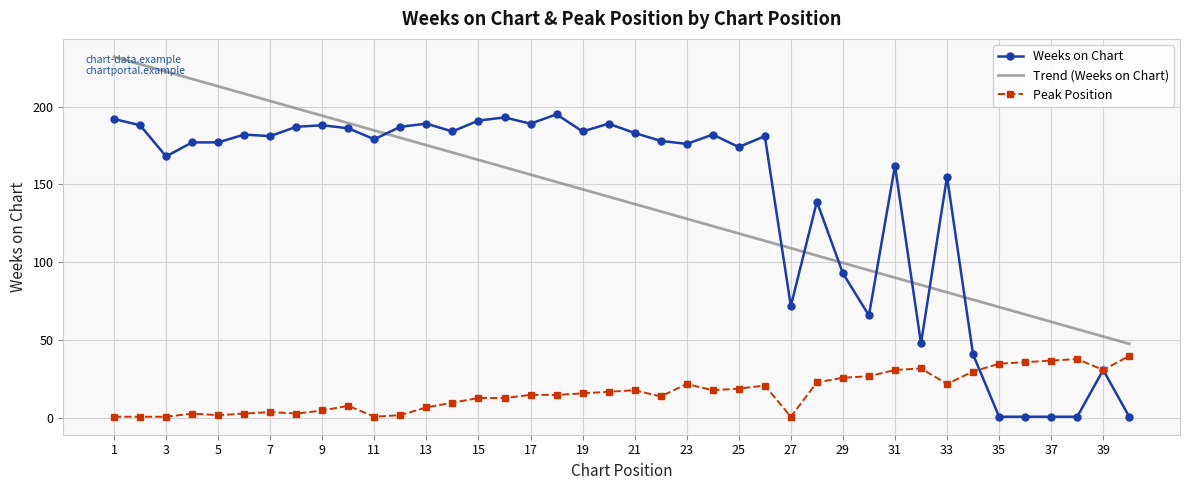

Which series has the widest spread of values?

Weeks on Chart